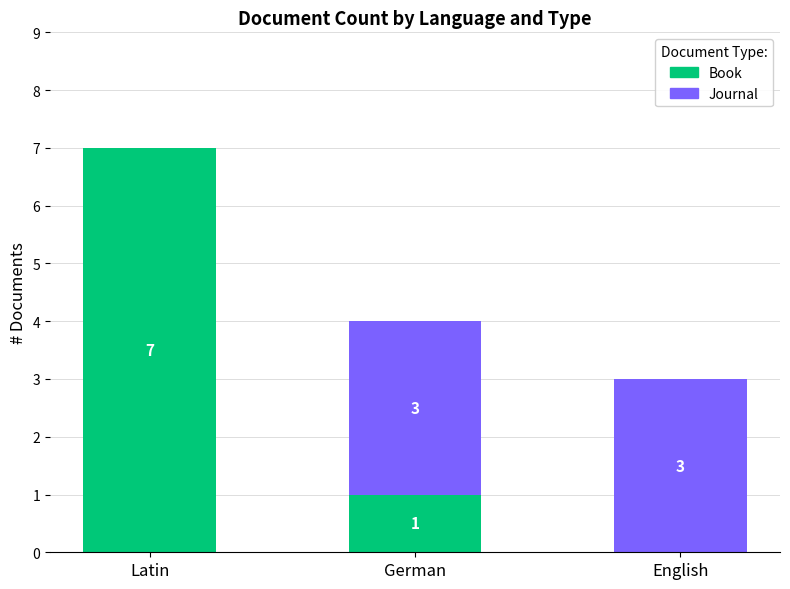

What is the total value across all series at German?

4